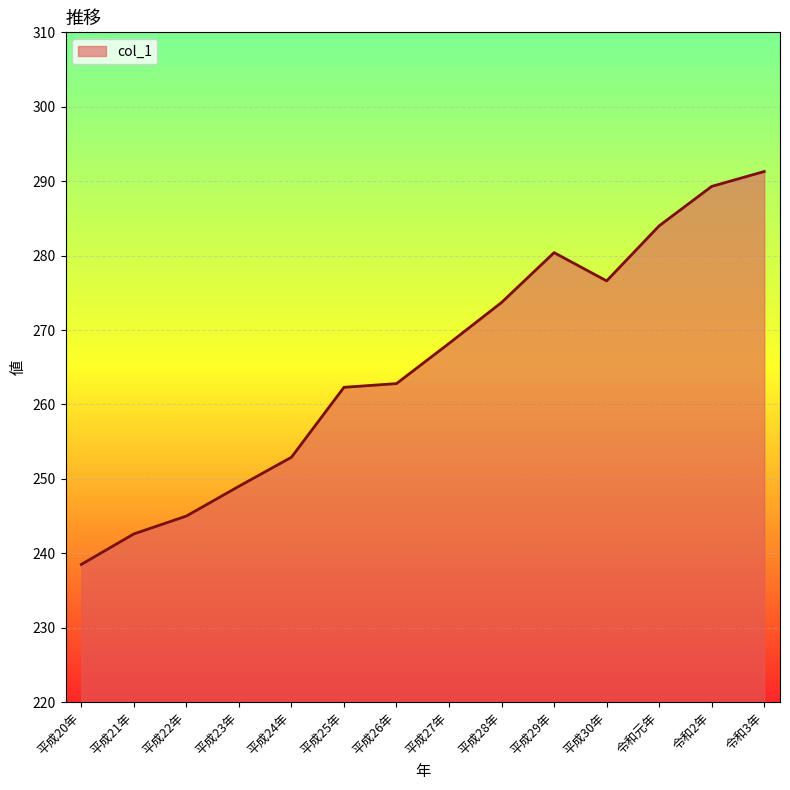

At which category does the chart reach its peak across all series?

令和3年